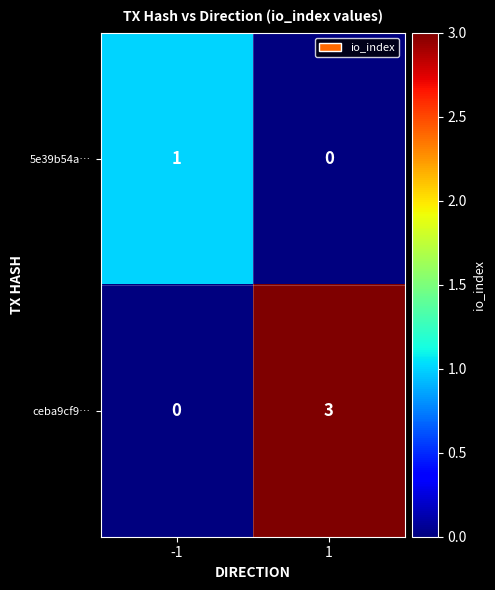

List the series in order of their overall mean, highest first.

ceba9cf9…, 5e39b54a…